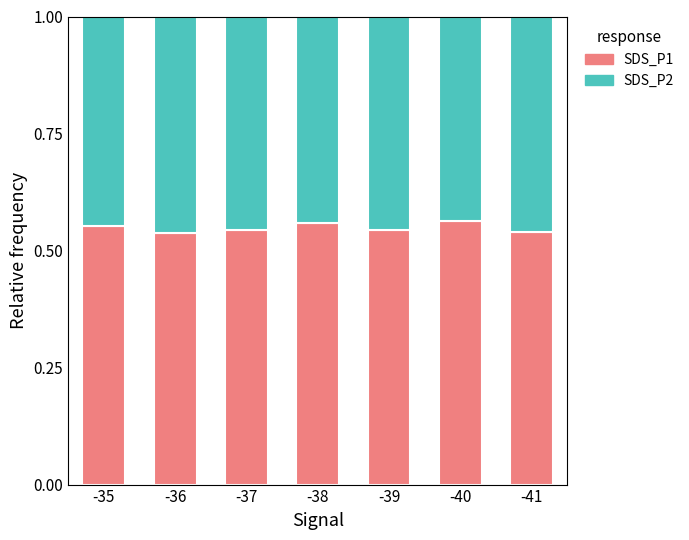

What is the sum of the SDS_P1 values at -38 and -35?

1.1